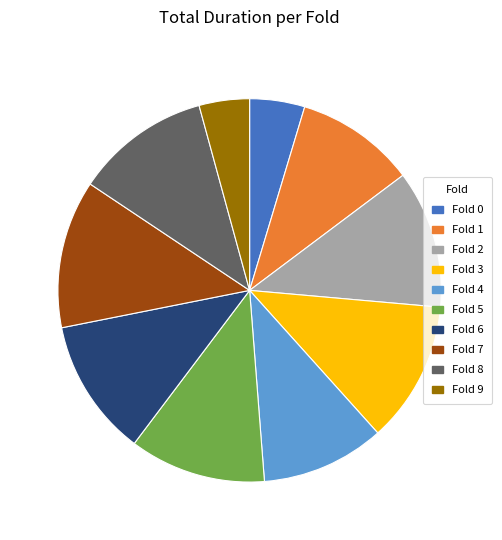

How many slices are in this pie chart?

10